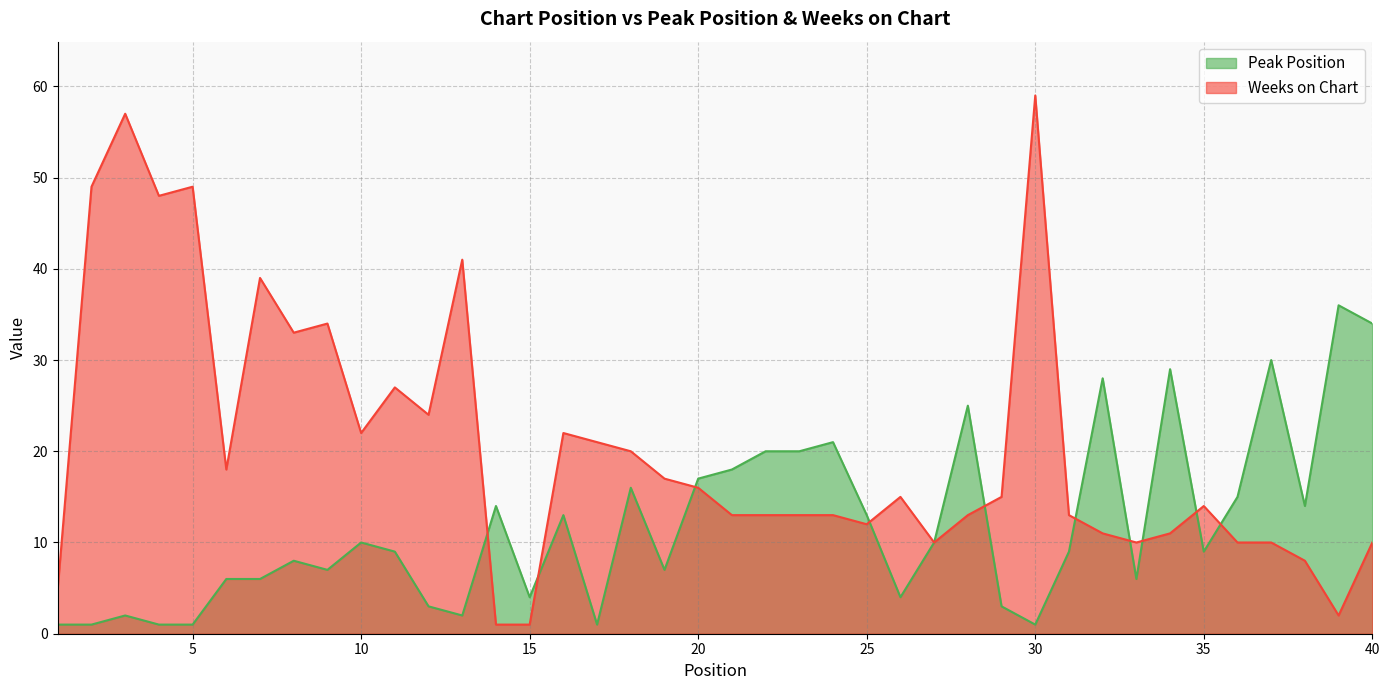

Reading right to left, list all the values displayed in this chart.

Peak Position: 34	36	14	30	15	9	29	6	28	9	1	3	25	10	4	13	21	20	20	18	17	7	16	1	13	4	14	2	3	9	10	7	8	6	6	1	1	2	1	1
Weeks on Chart: 10	2	8	10	10	14	11	10	11	13	59	15	13	10	15	12	13	13	13	13	16	17	20	21	22	1	1	41	24	27	22	34	33	39	18	49	48	57	49	5